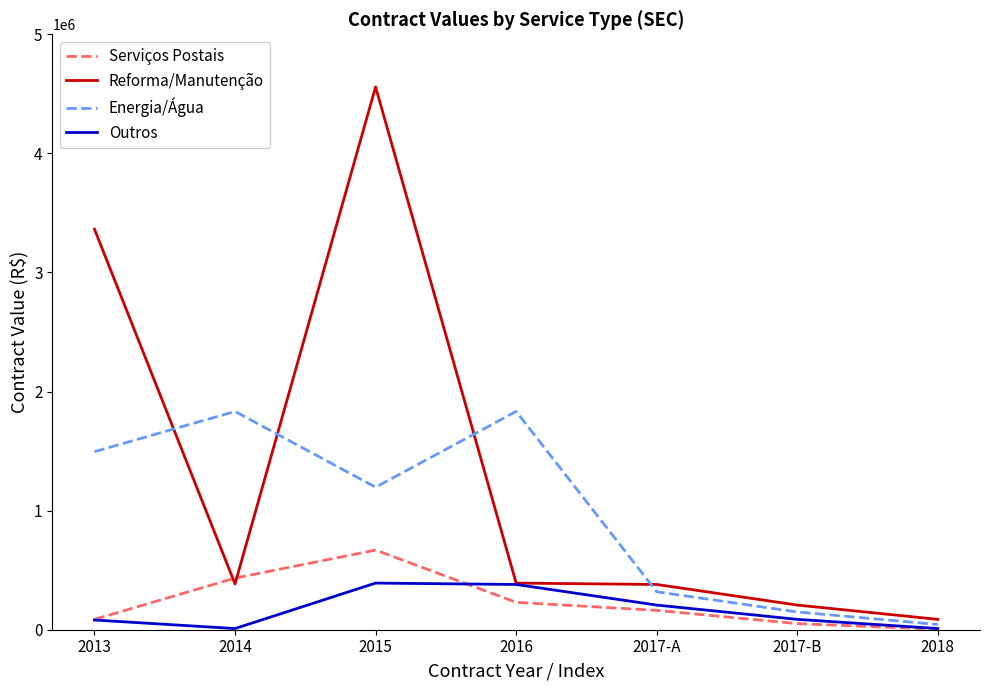

What is the average value of the Serviços Postais series?

233900.2